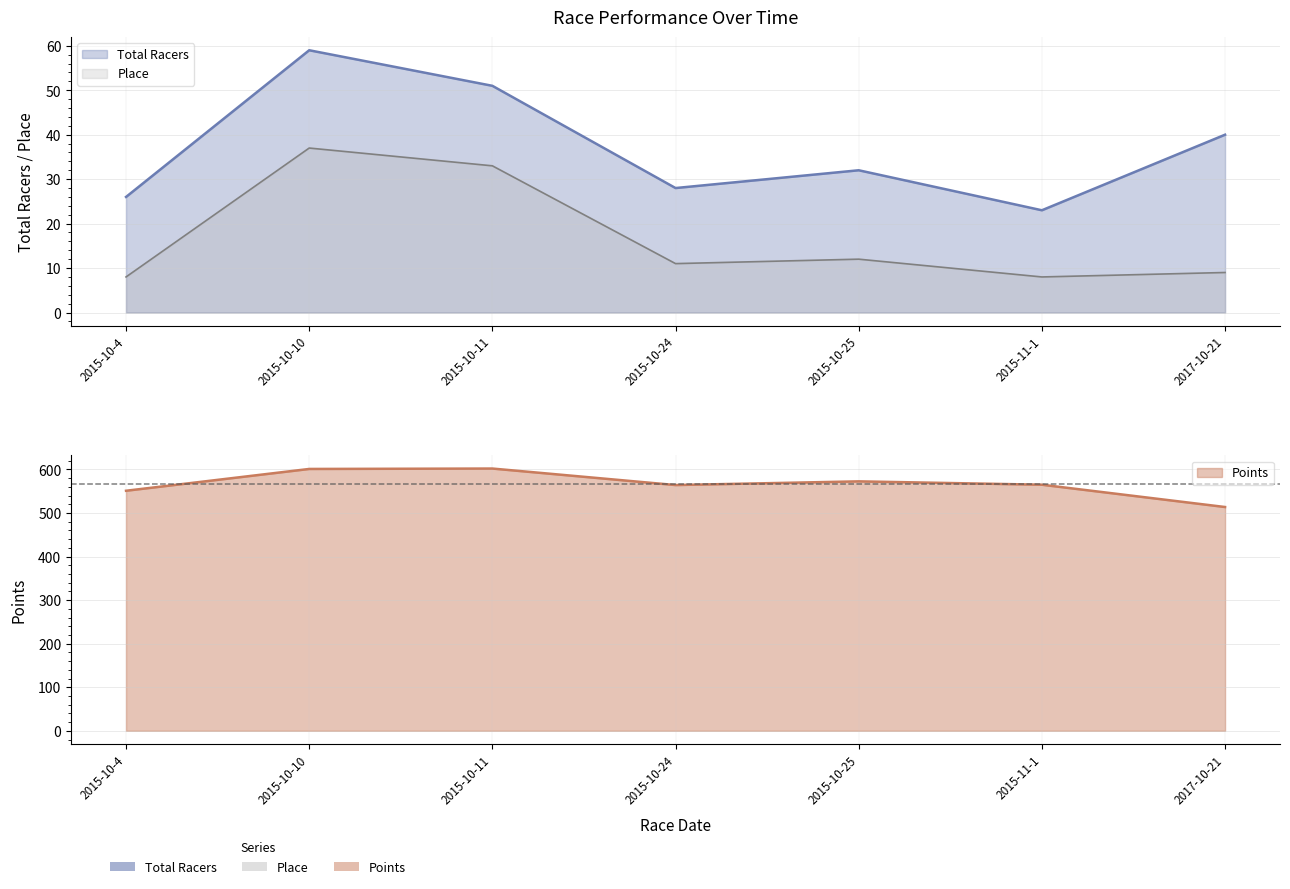

Which series has the widest spread of values?

Points